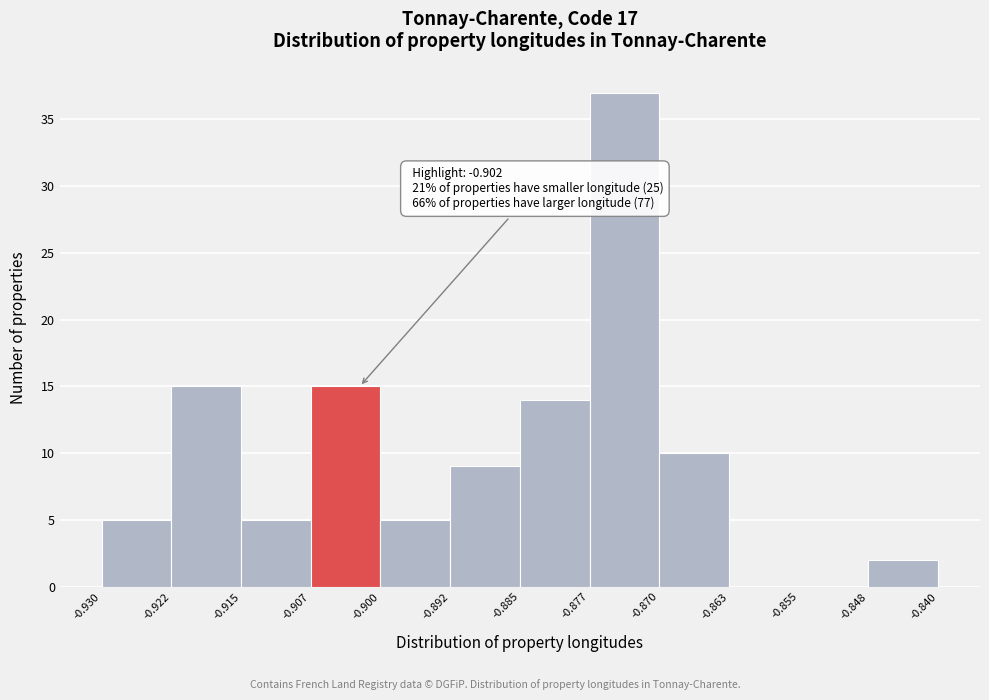

Which range on the x-axis has the tallest bar?

-0.877 to -0.870